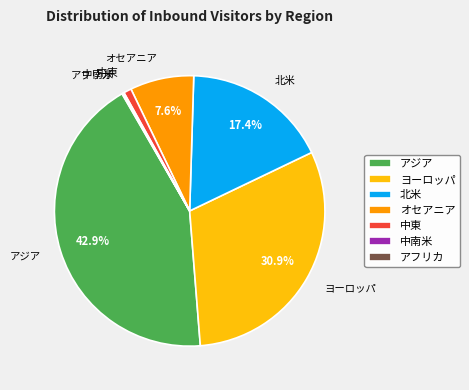

To the nearest percent, what portion does オセアニア represent?

8%